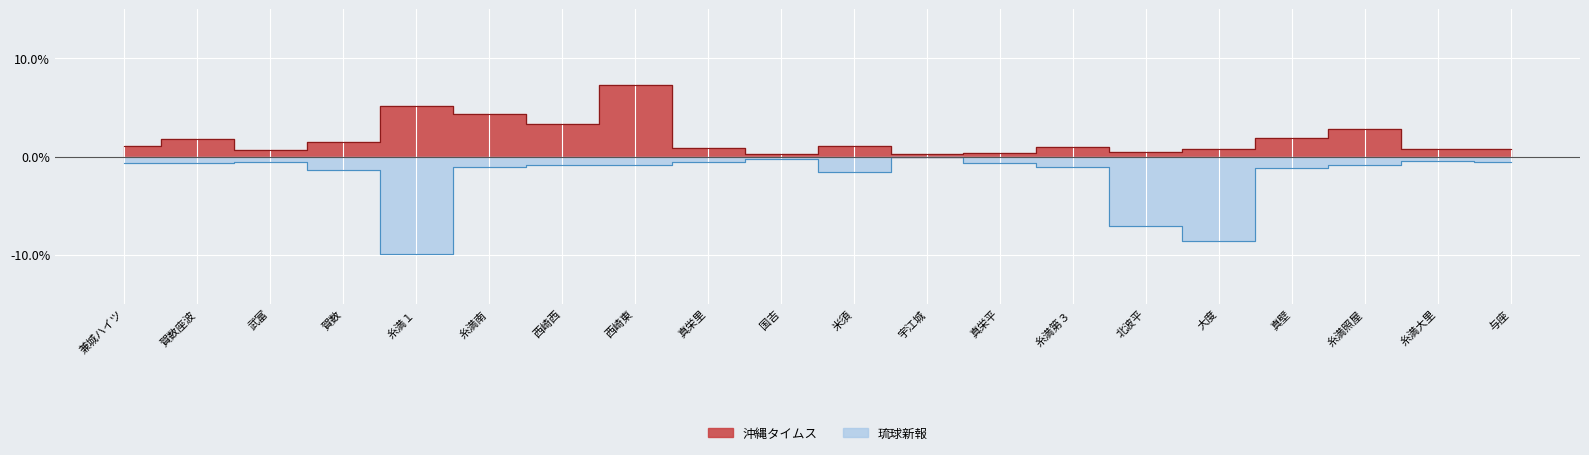

Which series has the largest range (max minus min)?

琉球新報